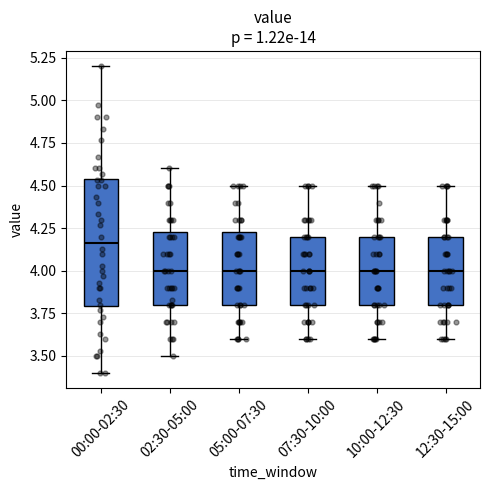

Where does the upper whisker of the box for 10:00-12:30 end on the y-axis? The values are not printed on the chart, so give them approximately, as read against the axis.

4.50